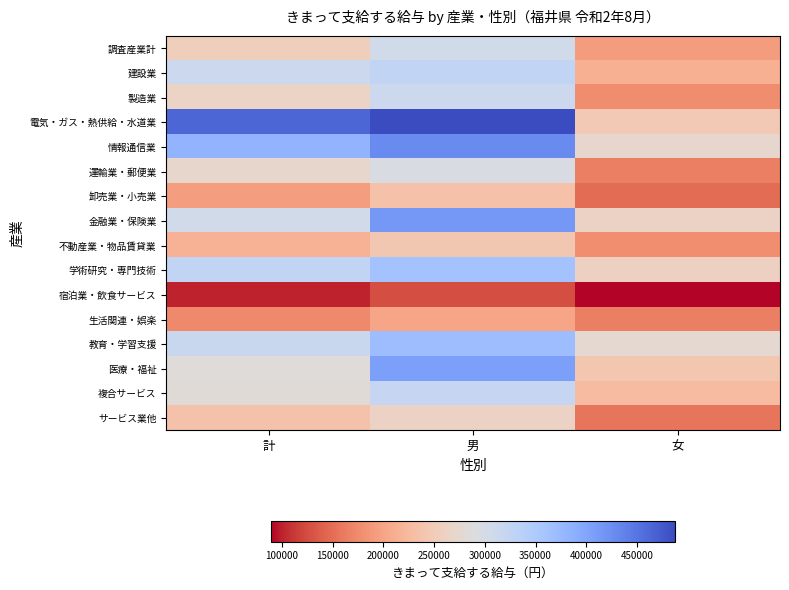

What is the minimum value shown in the chart?

89185